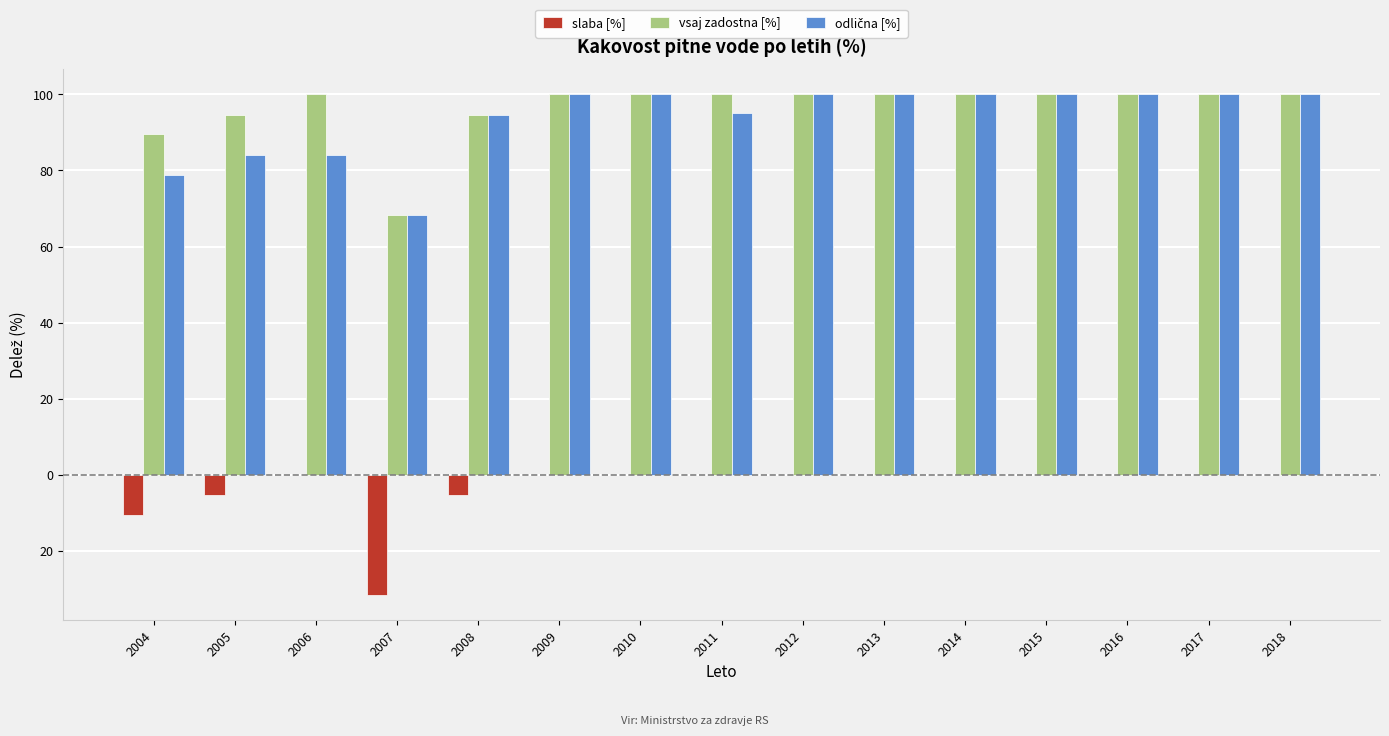

What is the difference between the maximum and minimum values in the vsaj zadostna [%] series?

31.6